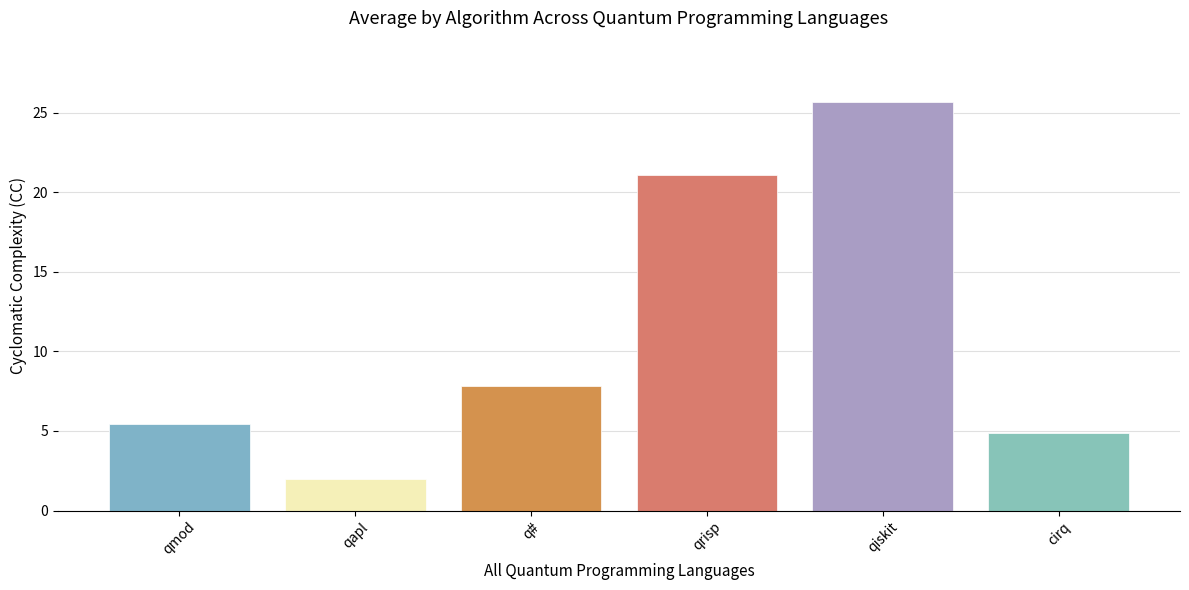

What is the difference between the values at qrisp and qmod?

15.6